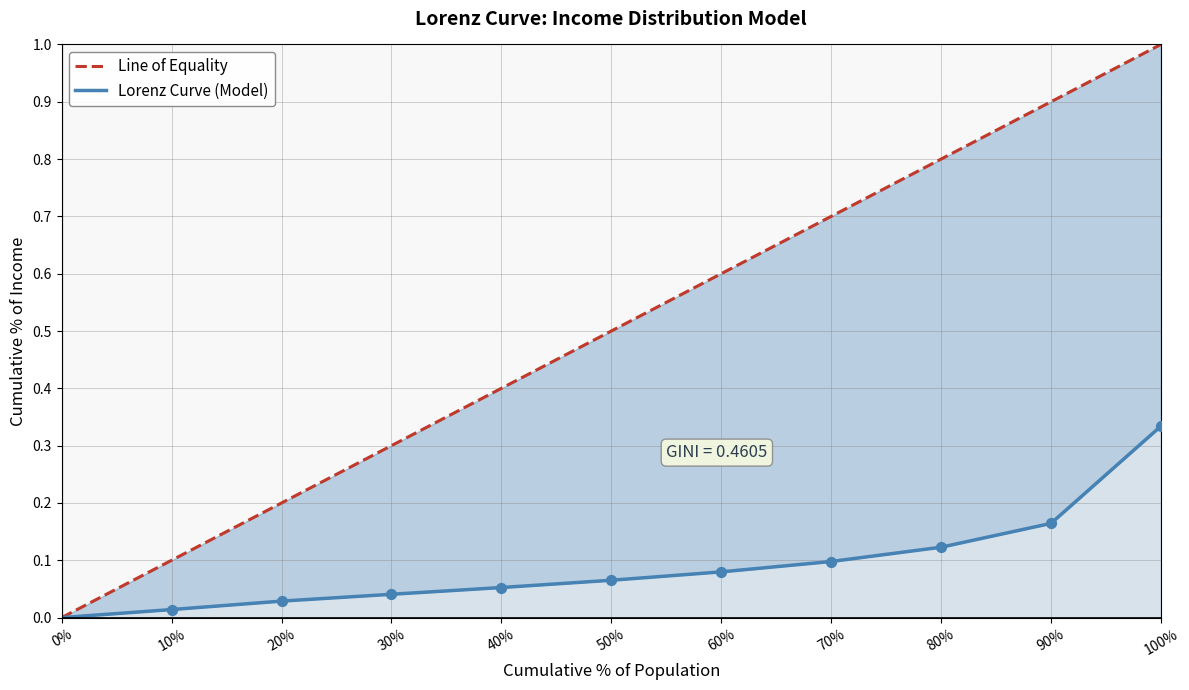

What are all the series names shown in the legend?

Line of Equality, Lorenz Curve (Model)